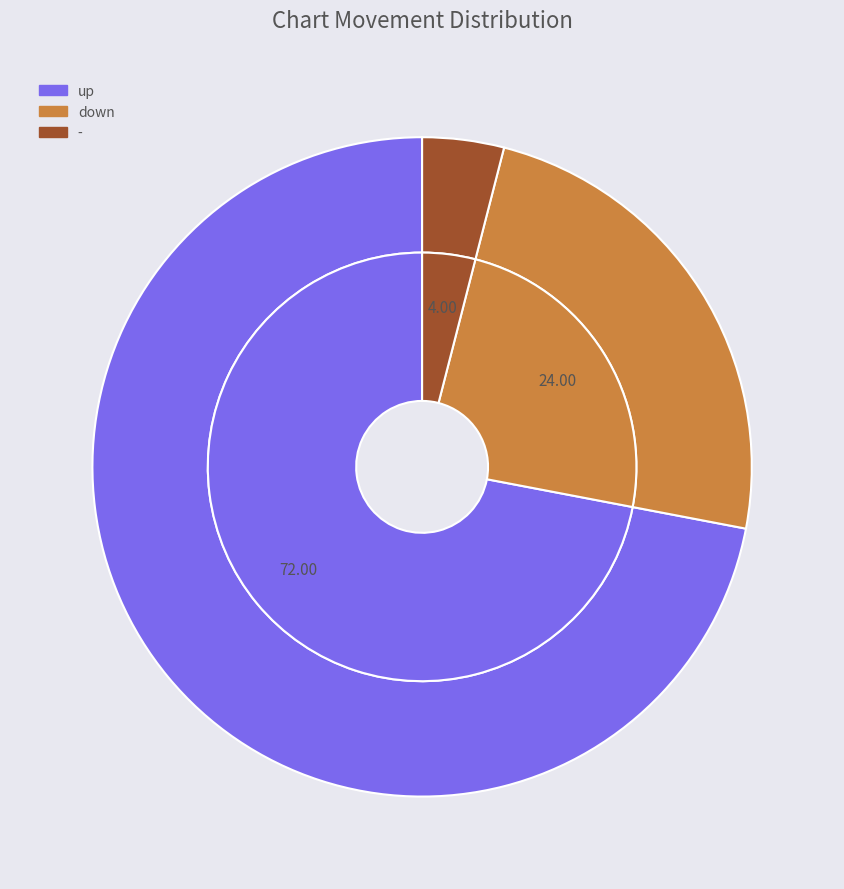

What is the smallest slice in the pie chart?

-